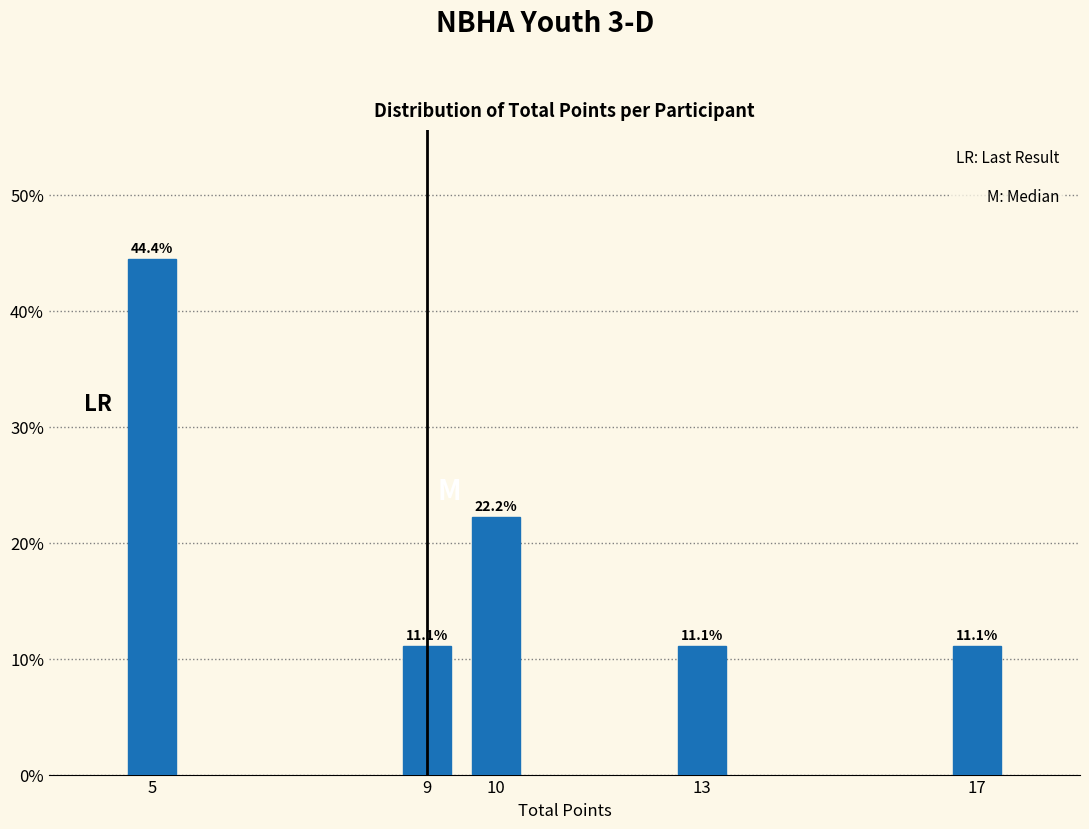

Reading left to right, transcribe all the data shown in this chart.

5=44.4	9=11.1	10=22.2	13=11.1	17=11.1